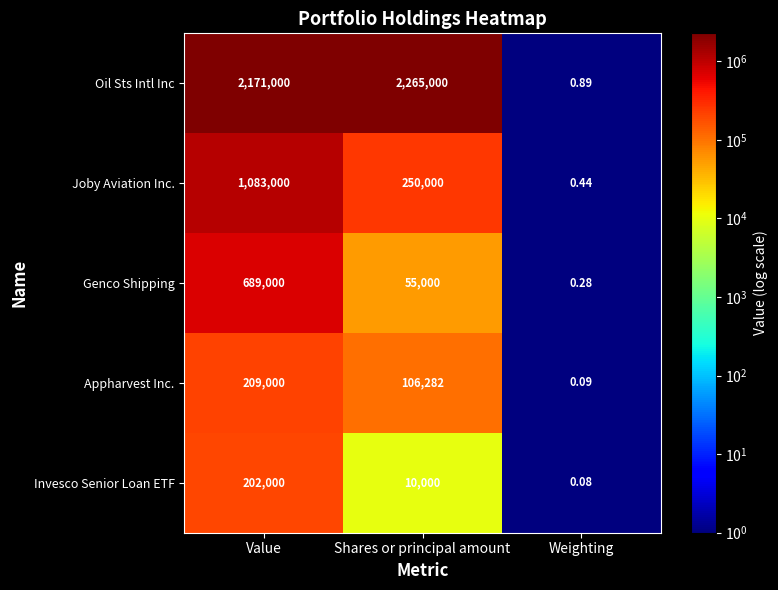

At which category does the chart reach its peak across all series?

Shares or principal amount